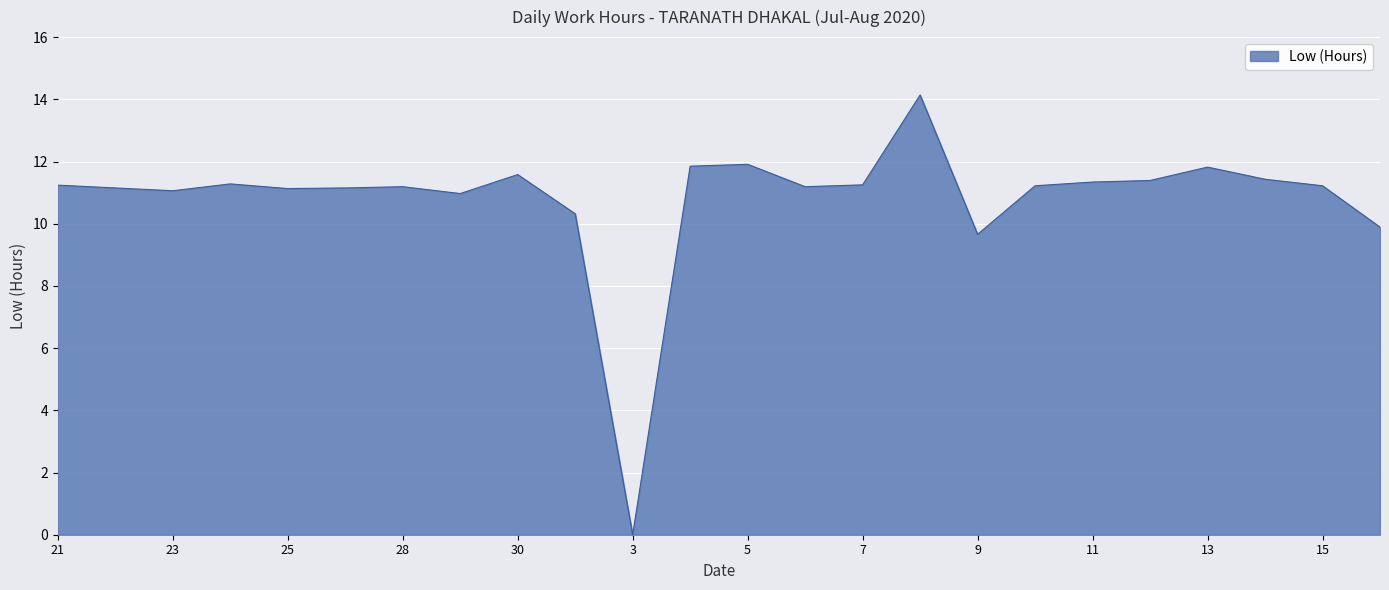

What is the greatest value displayed?

14.1